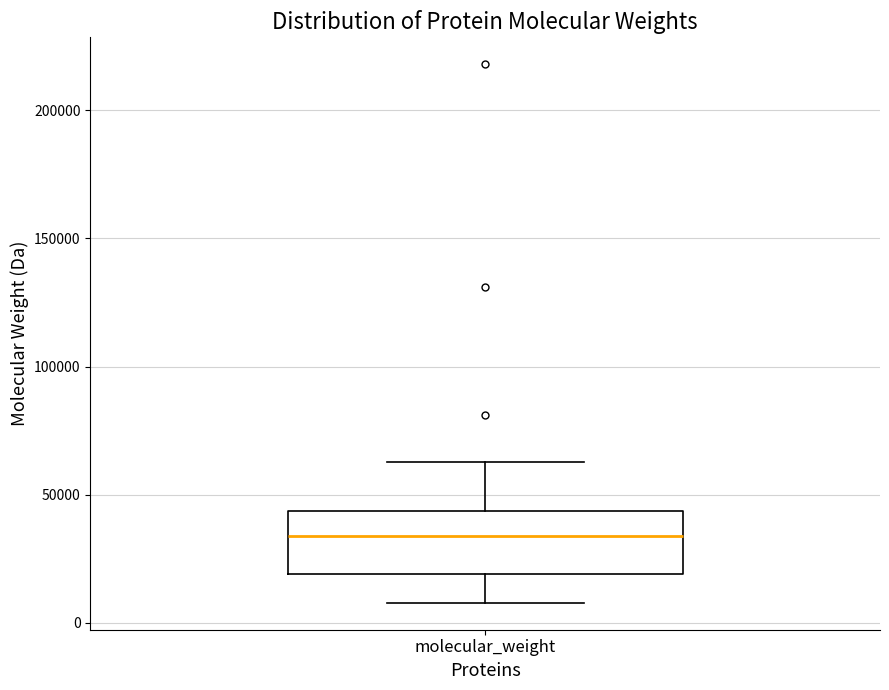

Transcribe this box plot: give where the median line is, the range the box spans, and where the two whiskers end, as read against the y-axis. The values are not printed on the chart, so give them approximately, as read against the axis.

median 35000, box 20000 to 45000, whiskers 10000 to 65000